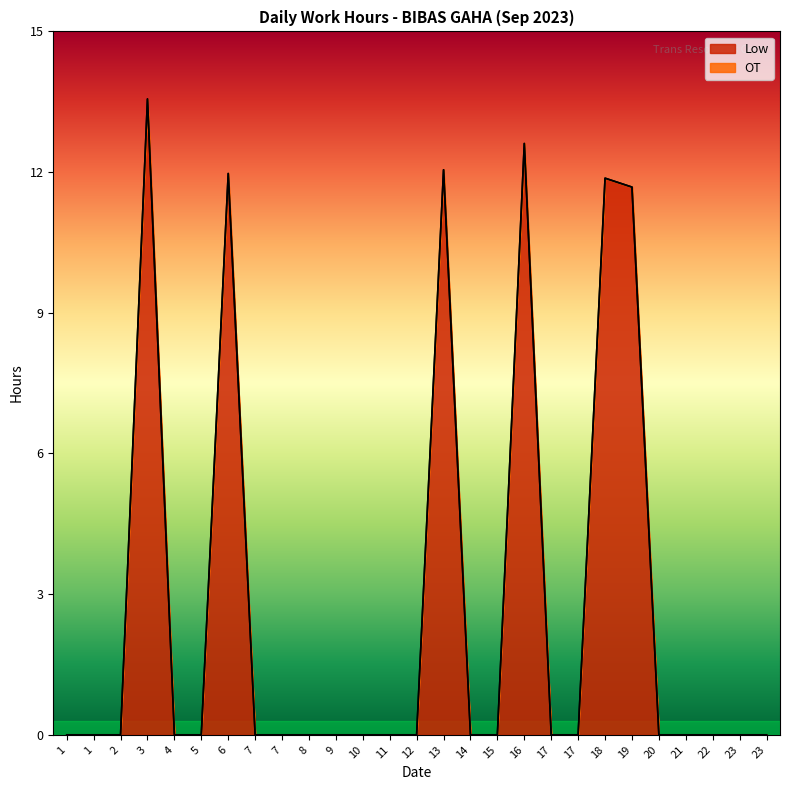

List the labels in order of value, largest first.

3, 16, 13, 6, 18, 19, 1, 1, 2, 4, 5, 7, 7, 8, 9, 10, 11, 12, 14, 15, 17, 17, 20, 21, 22, 23, 23